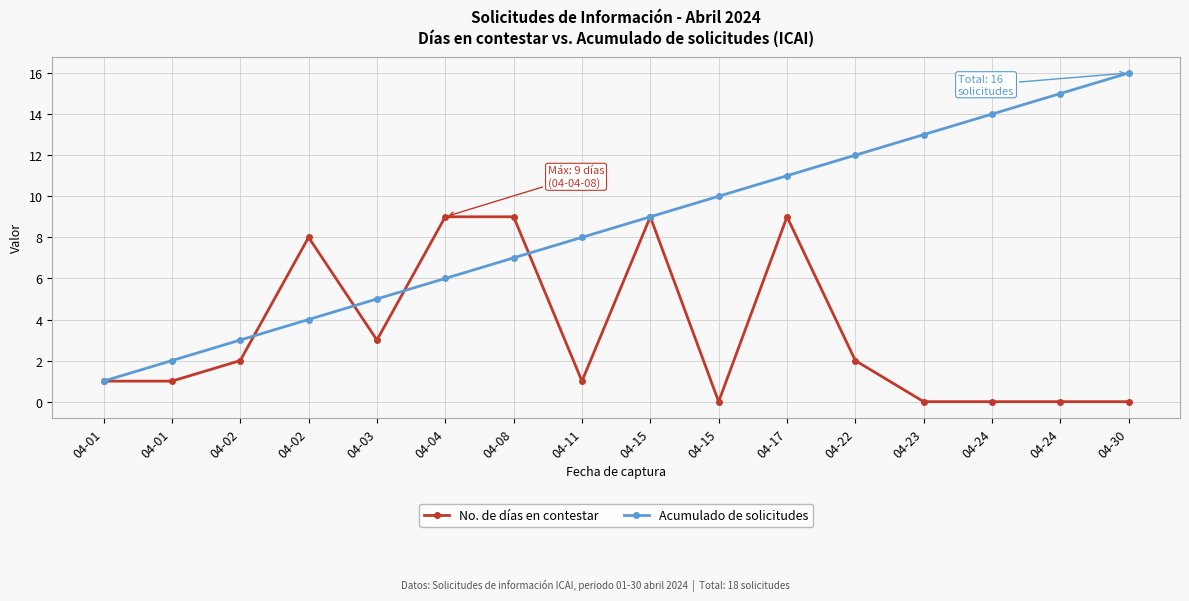

Is this an area chart (filled region under the line)?

No